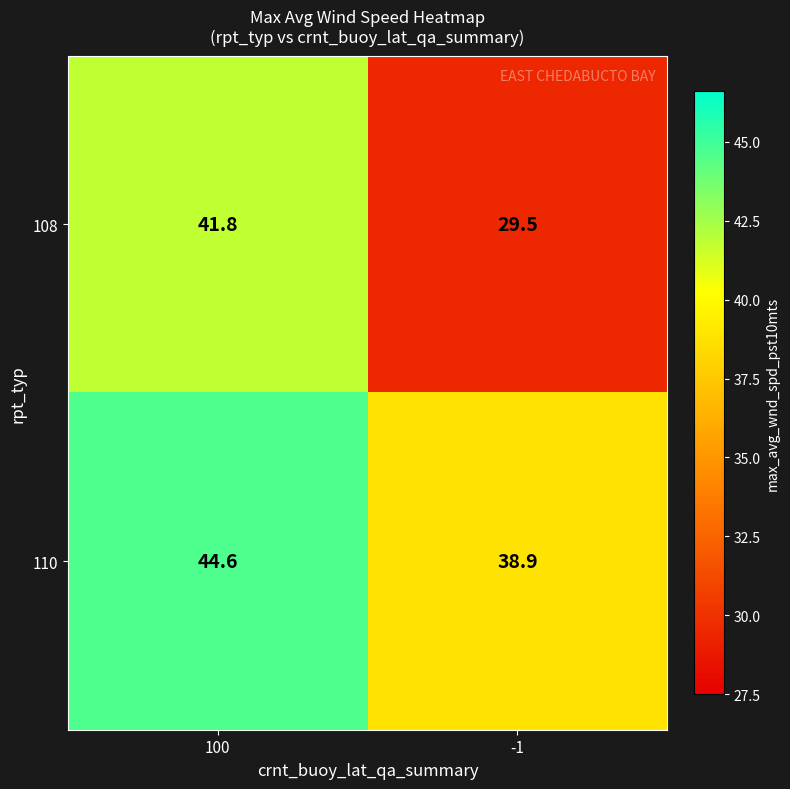

At which category is the sum across all series the highest?

100